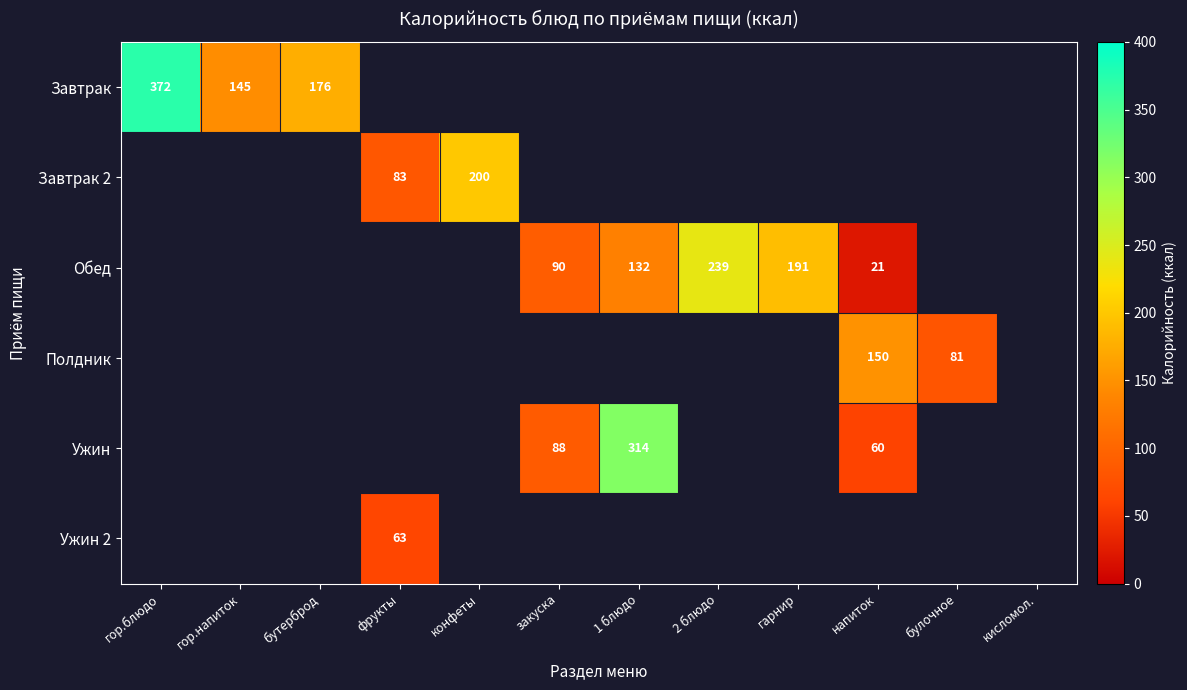

How many data points does each series have?

12